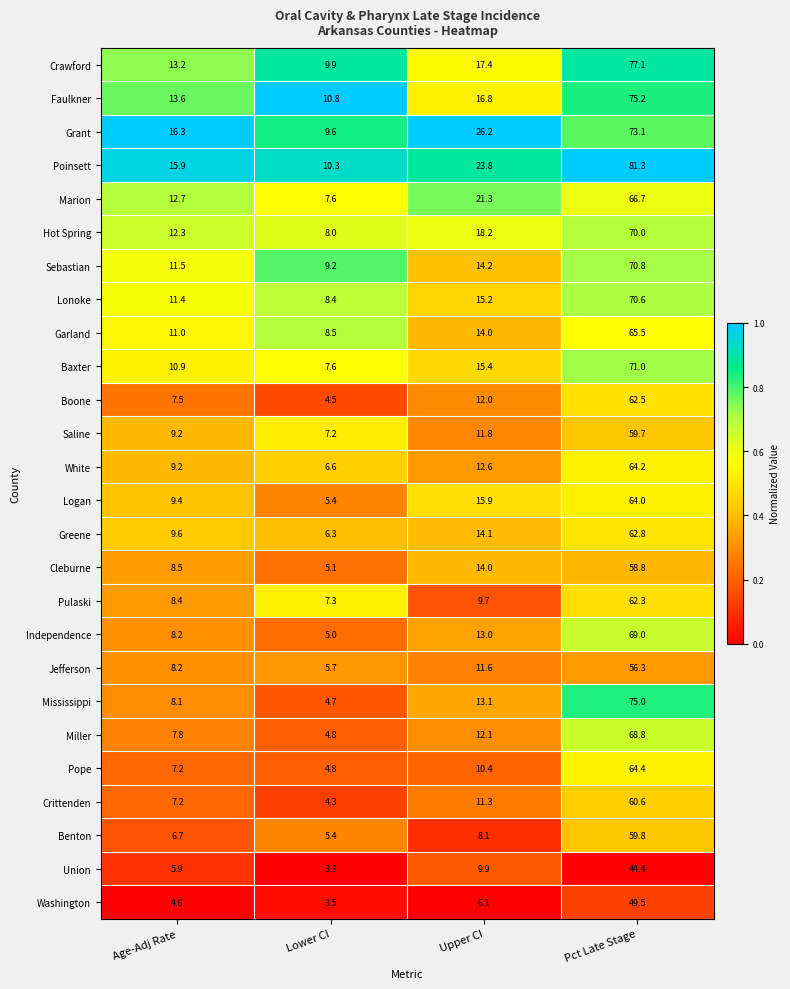

At which category is the sum across all series the highest?

Pct Late Stage